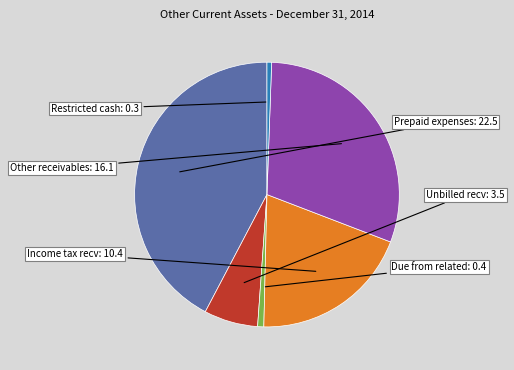

How many slices are in this pie chart?

6